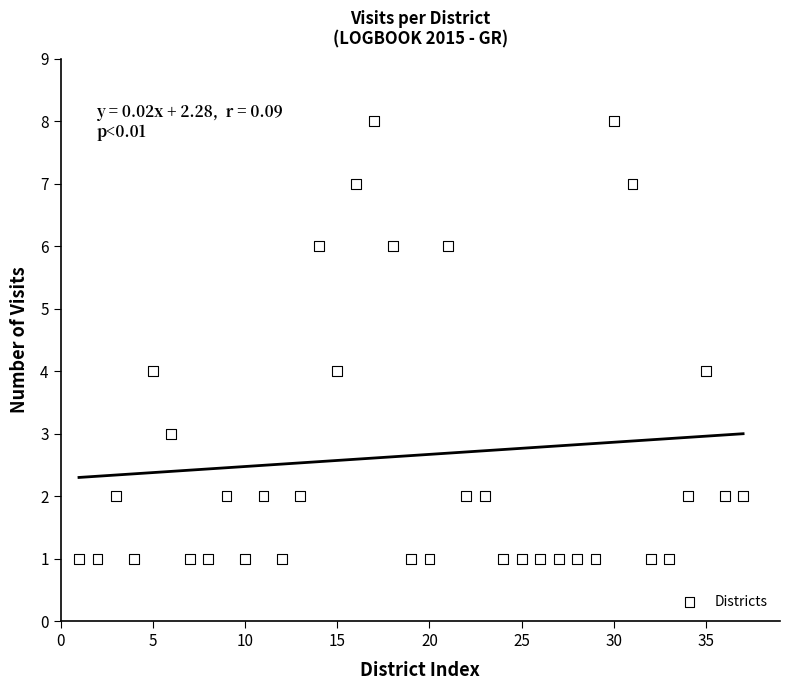

What is the range of X values (max minus min)?

36